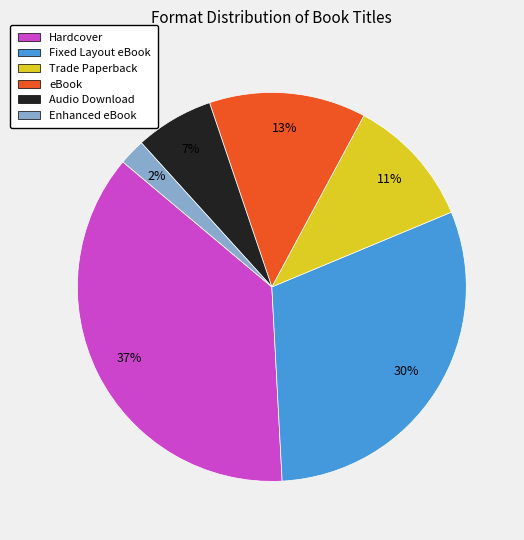

How many slices are in this pie chart?

6